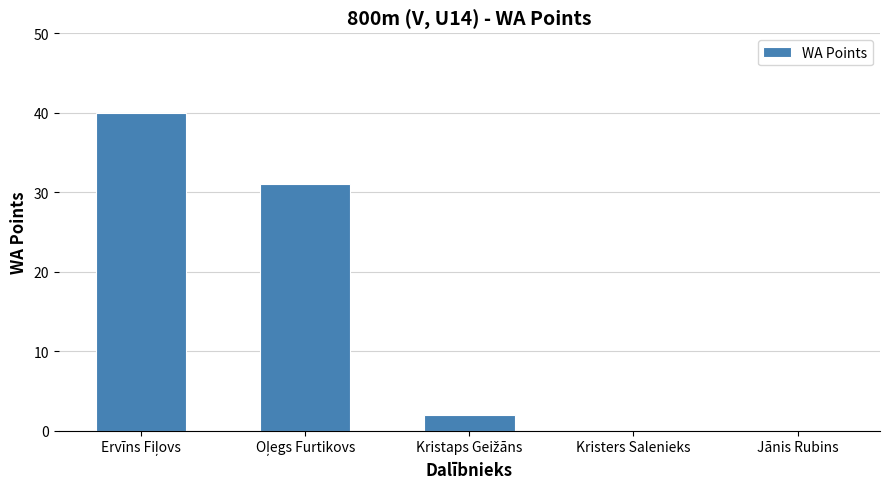

What is the greatest value displayed?

40